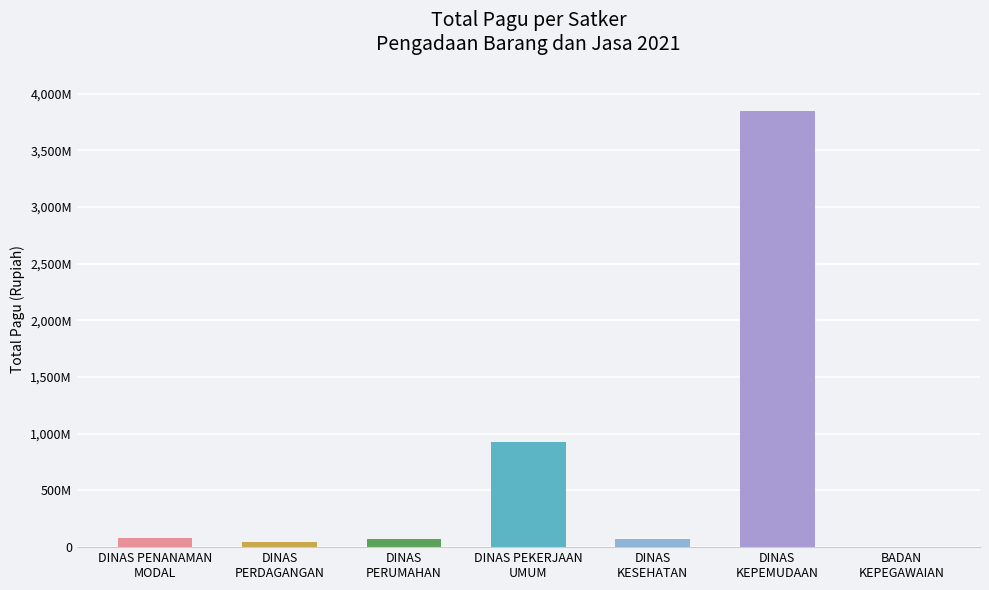

Which category has the highest value across all series?

DINAS
KEPEMUDAAN